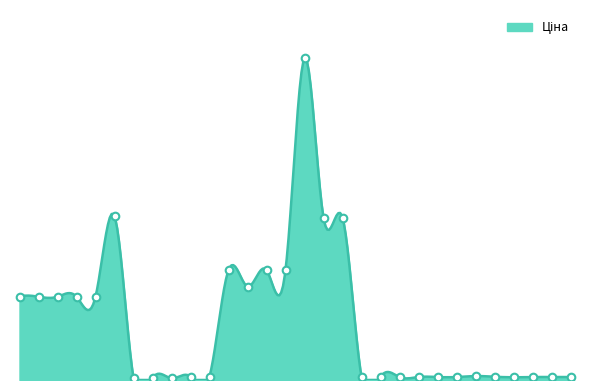

Approximately how many times larger is the value at 287682233 compared to 271652174?

46.6